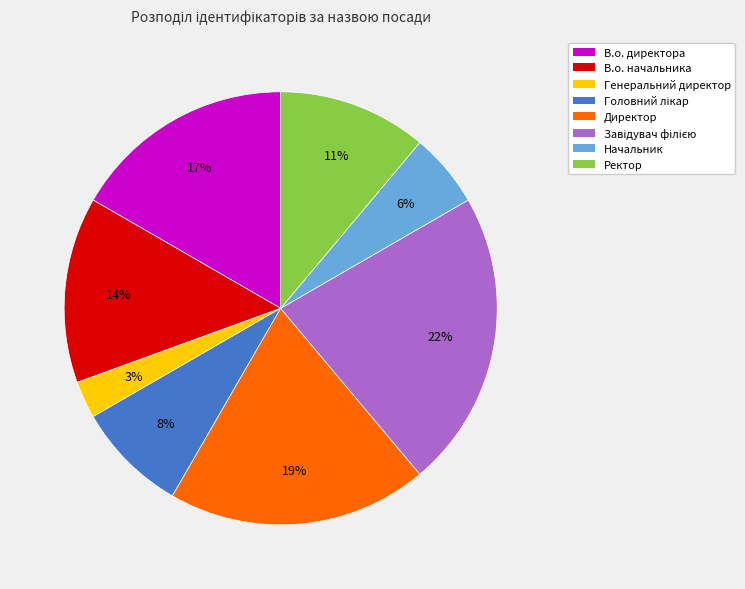

How many segments does this pie chart have?

8